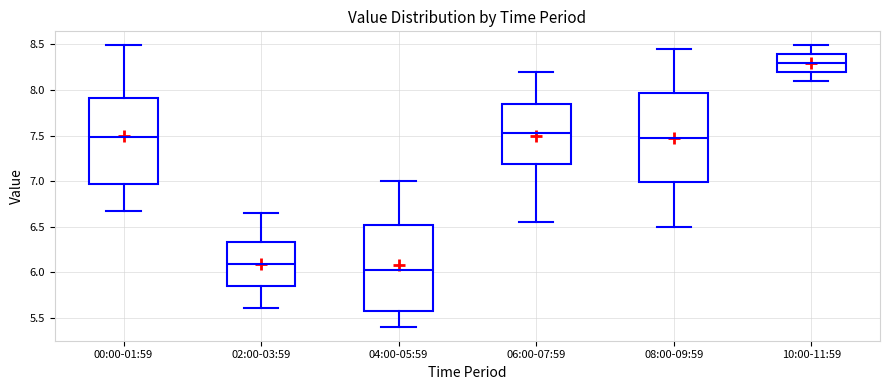

Where does the lower whisker of the box for 02:00-03:59 end on the y-axis? The values are not printed on the chart, so give them approximately, as read against the axis.

5.60